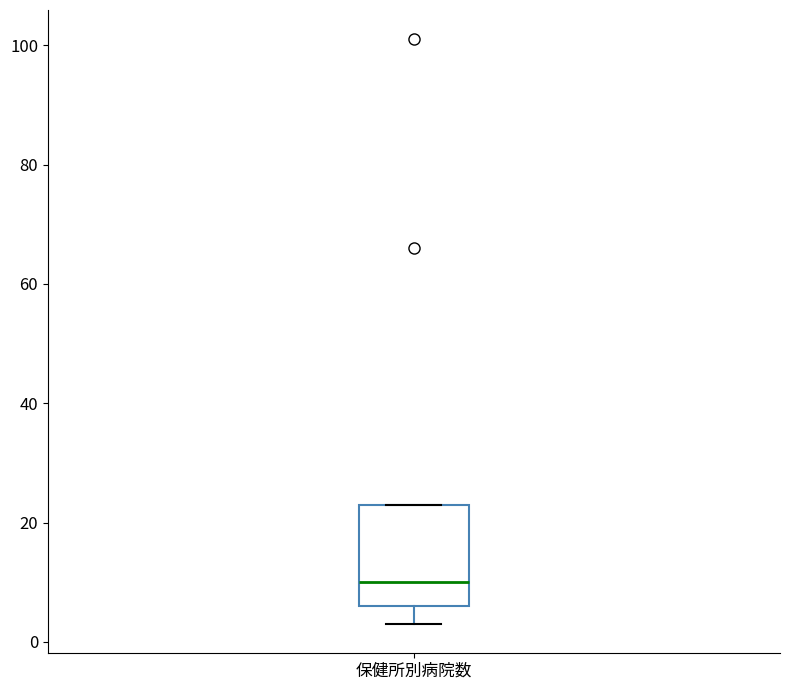

Transcribe this box plot: give where the median line is, the range the box spans, and where the two whiskers end, as read against the y-axis. The values are not printed on the chart, so give them approximately, as read against the axis.

median 10, box 6 to 24, whiskers 4 to 24